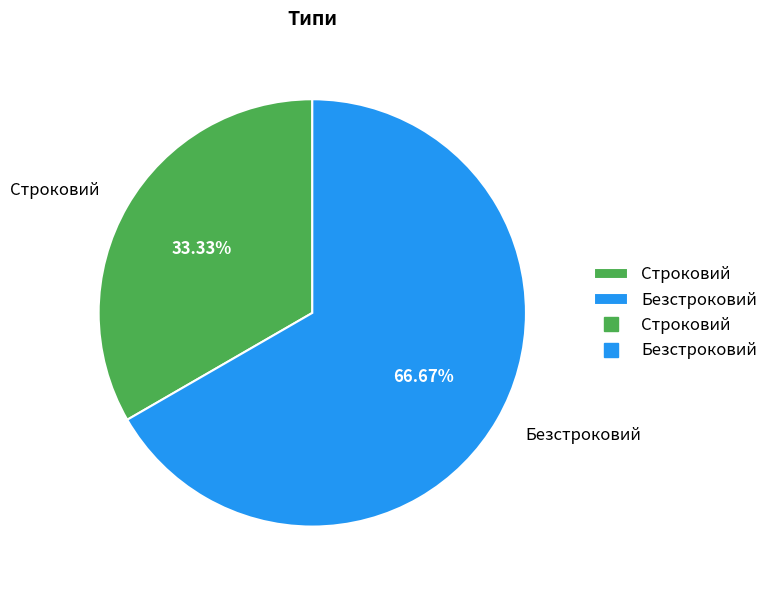

Which has a higher value, Безстроковий or Строковий?

Безстроковий